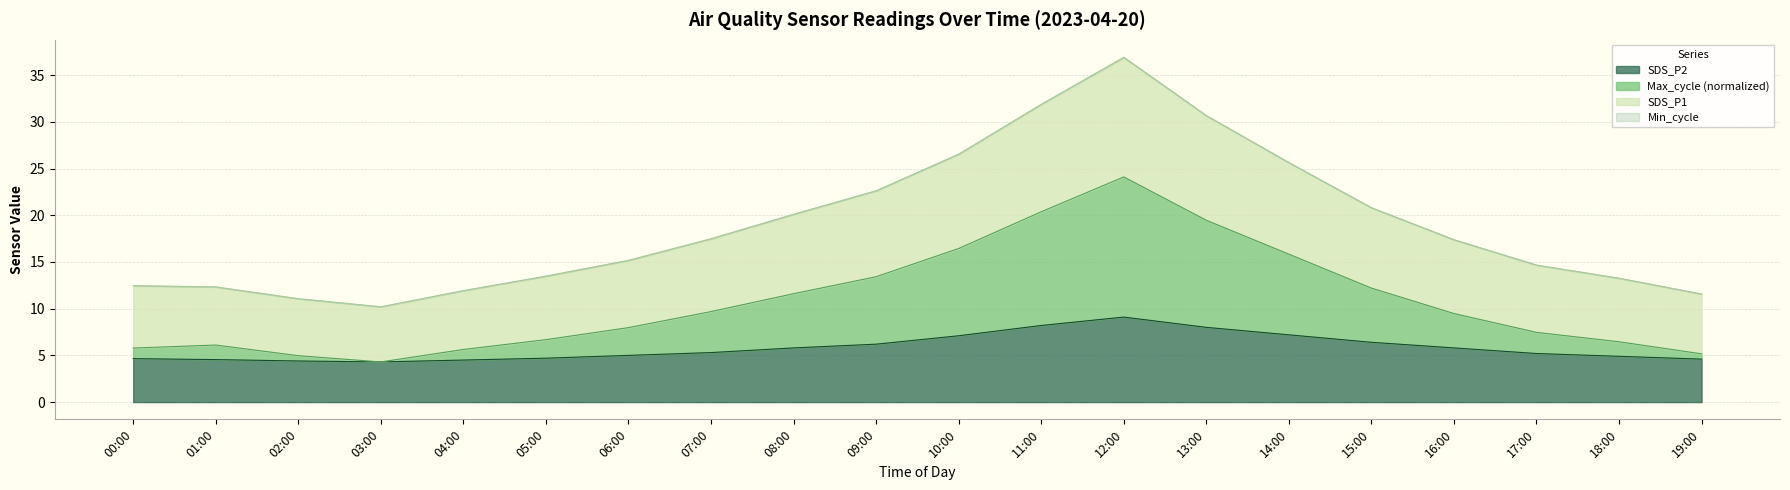

At which label does SDS_P1 reach its minimum?

03:00